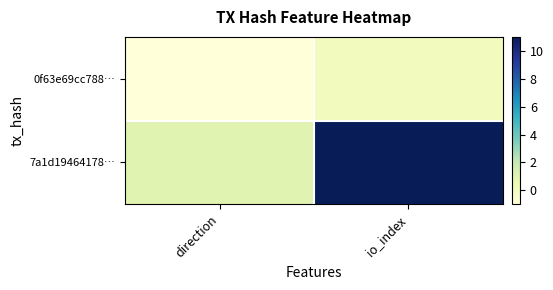

At how many categories does at least one series exceed 6?

1